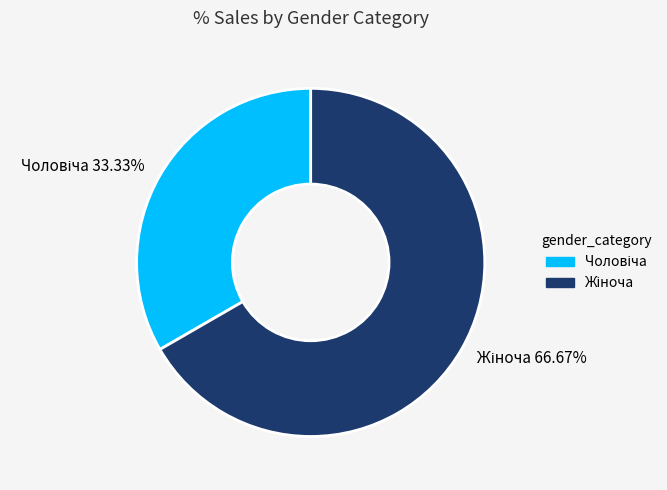

Is there any slice that represents more than half of the pie?

Yes